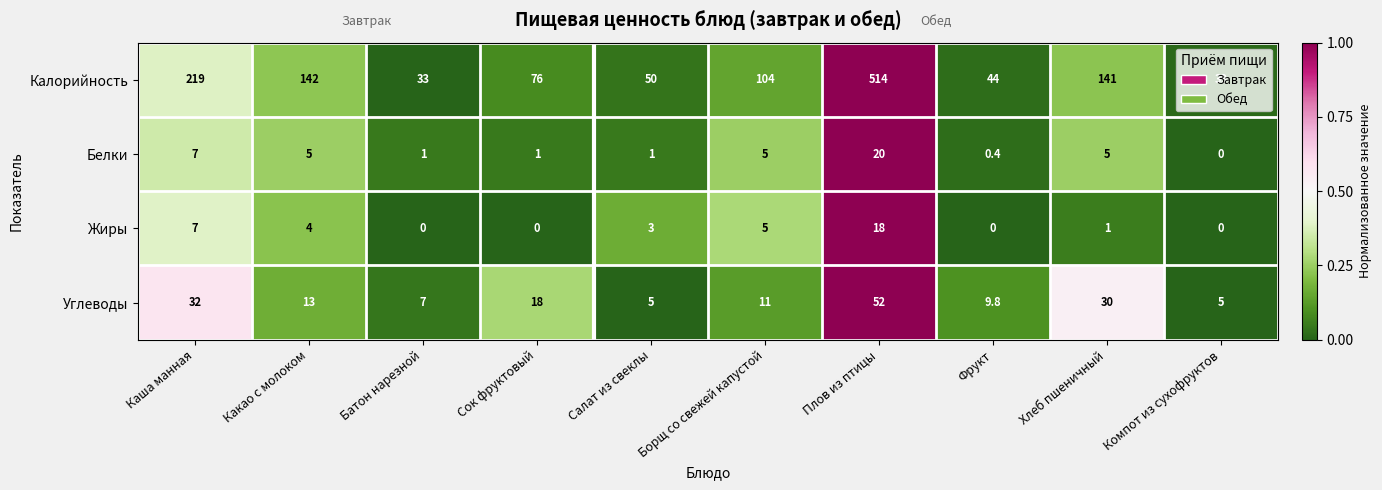

Which series changed the most between Батон нарезной and Хлеб пшеничный?

Калорийность